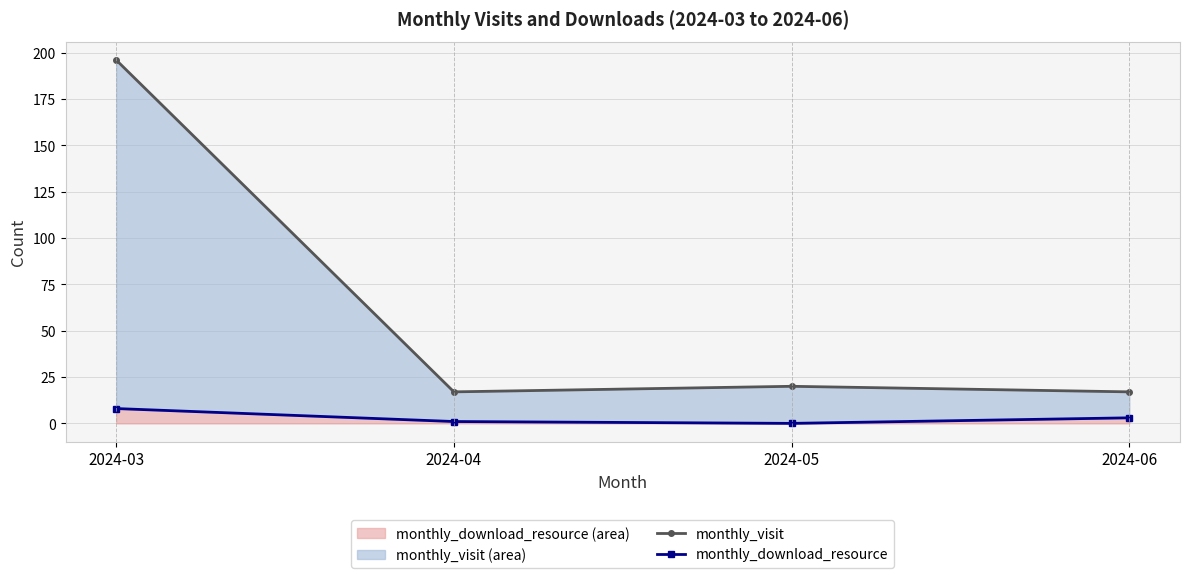

Reading left to right, what are all the values shown in this chart?

monthly_visit: 2024-03=196	2024-04=17	2024-05=20	2024-06=17
monthly_download_resource: 2024-03=8	2024-04=1	2024-05=0	2024-06=3